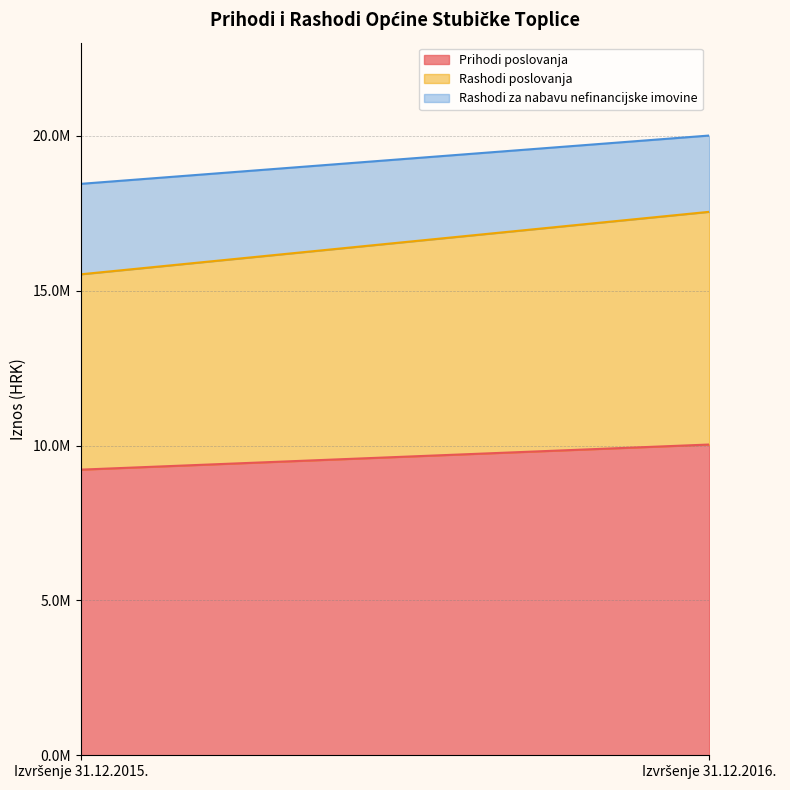

At which category is the sum across all series the highest?

Izvršenje 31.12.2016.